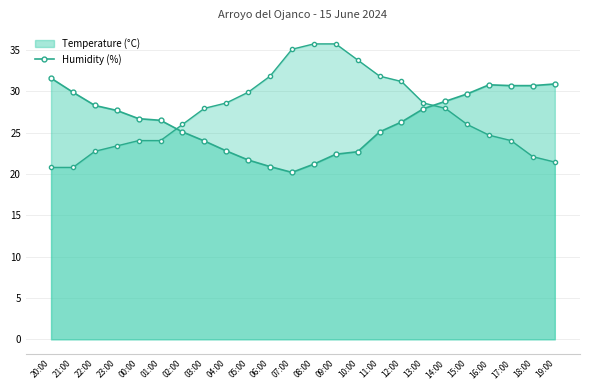

Which series changed the most between 04:00 and 19:00?

Temperature (°C)